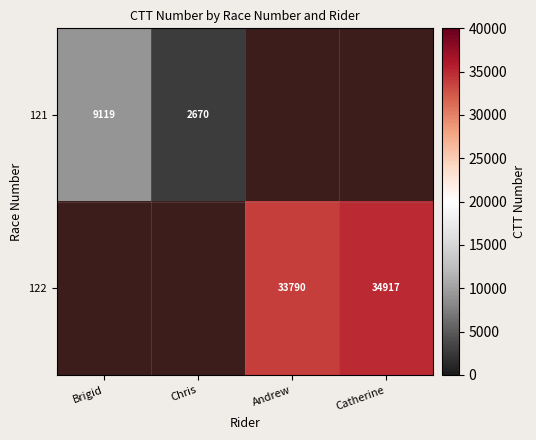

The 121 series shows 9119 at Brigid. True or false?

True